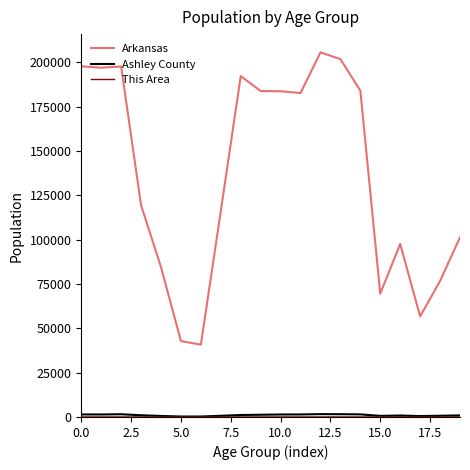

Which series has the largest total across all categories?

Arkansas